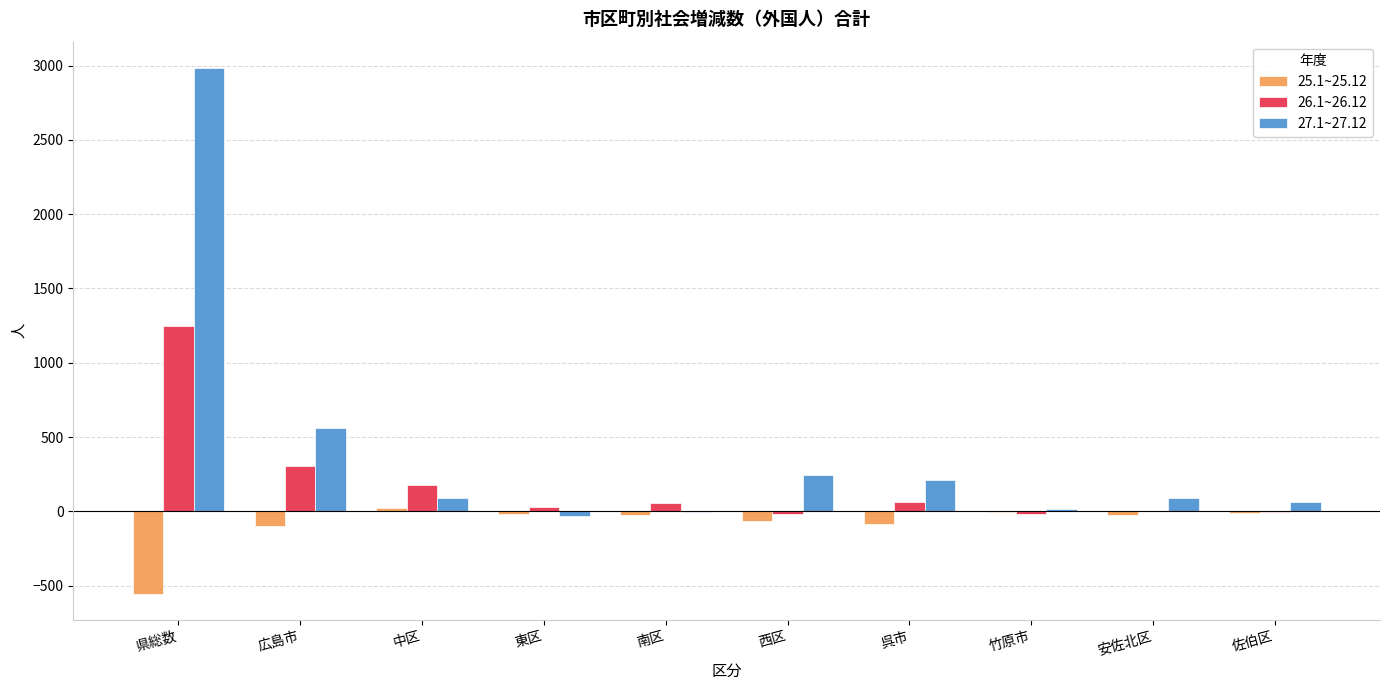

At which category does the chart reach its peak across all series?

県総数